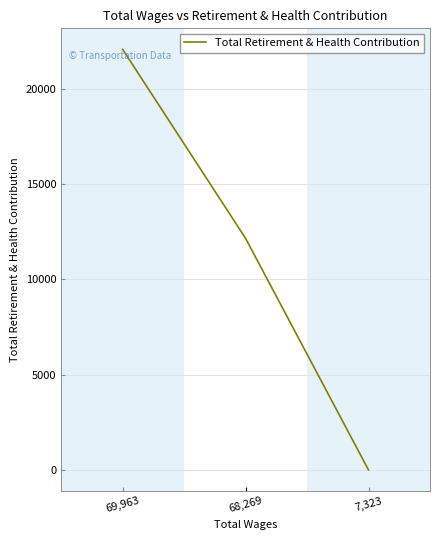

The chart shows a value of 0 at 7,323. True or false?

True